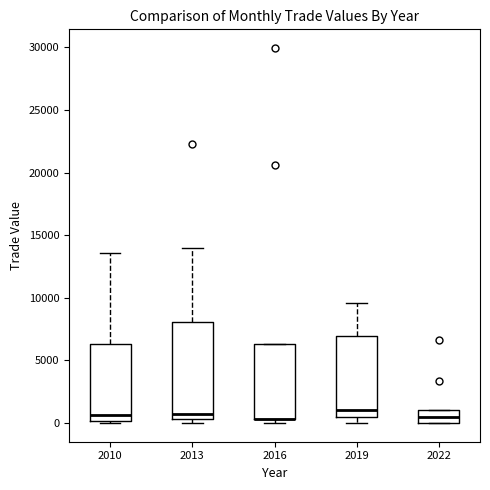

Which box is the tallest, from its lower edge to its upper edge?

2013